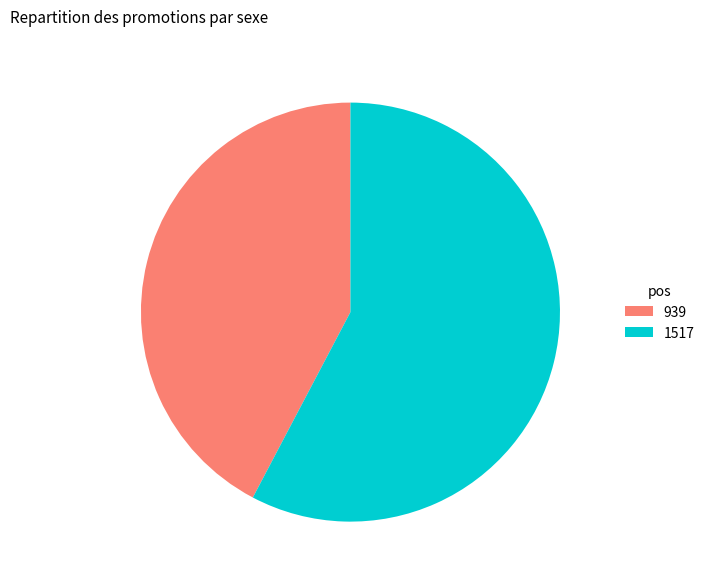

Is the sum of 1517 and 939 greater than half?

Yes